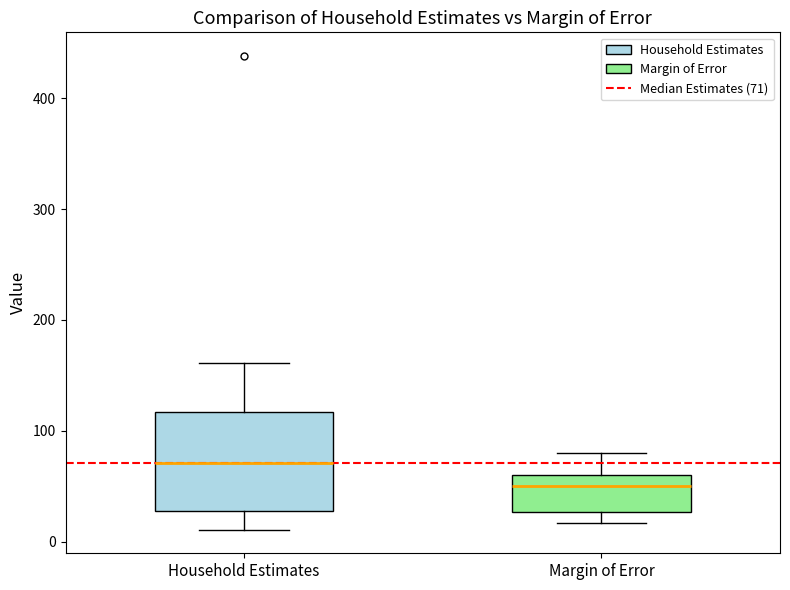

Which box's median line is the lowest?

Margin of Error